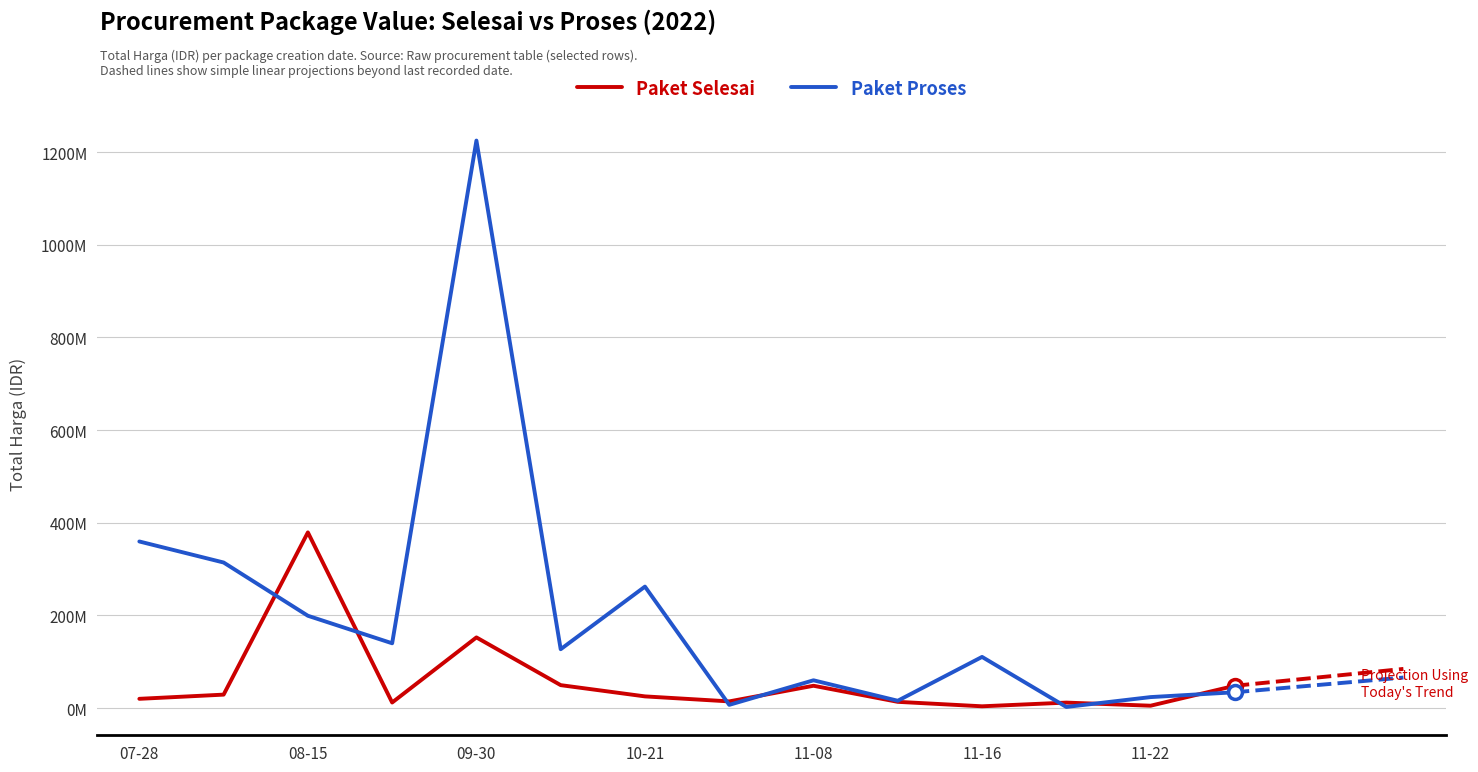

What is the sum of the Paket Proses values at 2022-10-21 and 2022-11-10?

277905350